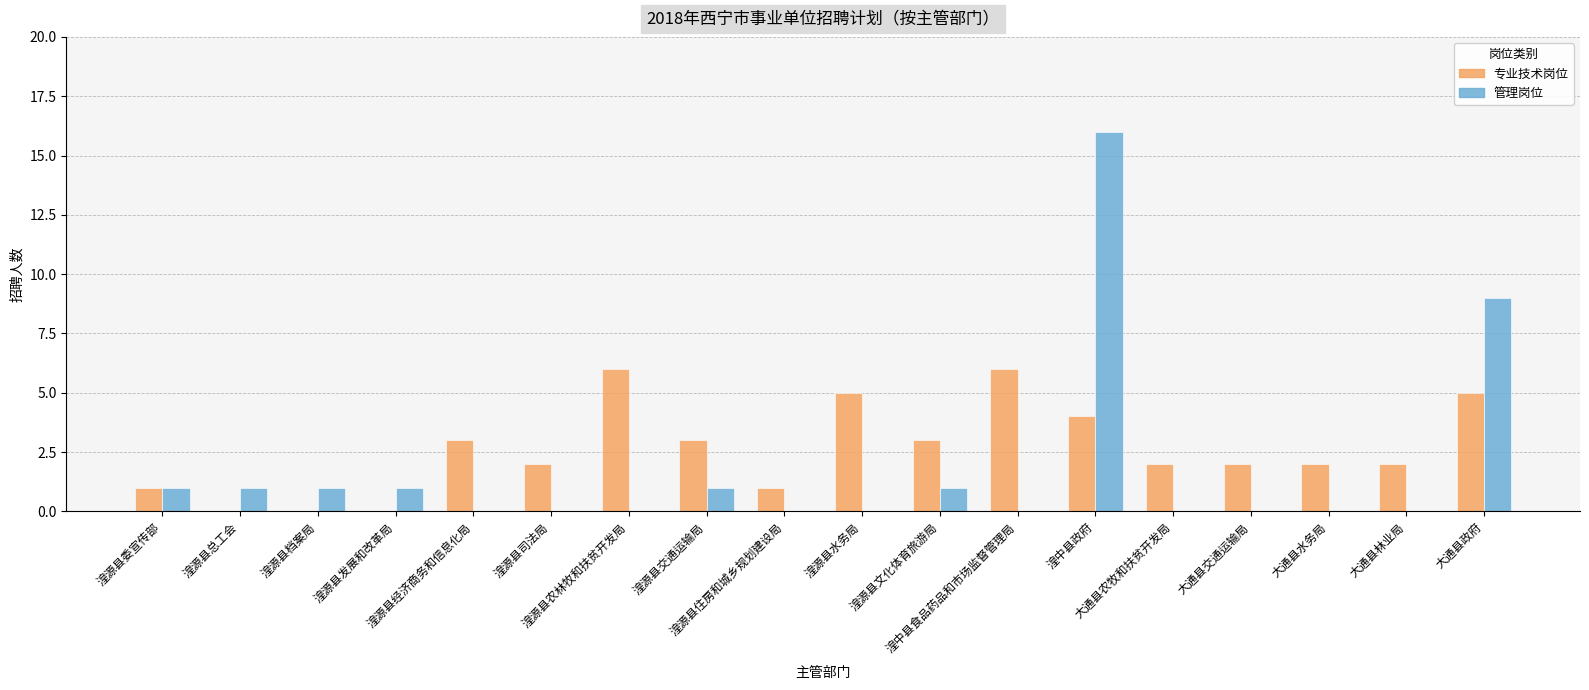

What are all the series names shown in the legend?

专业技术岗位, 管理岗位